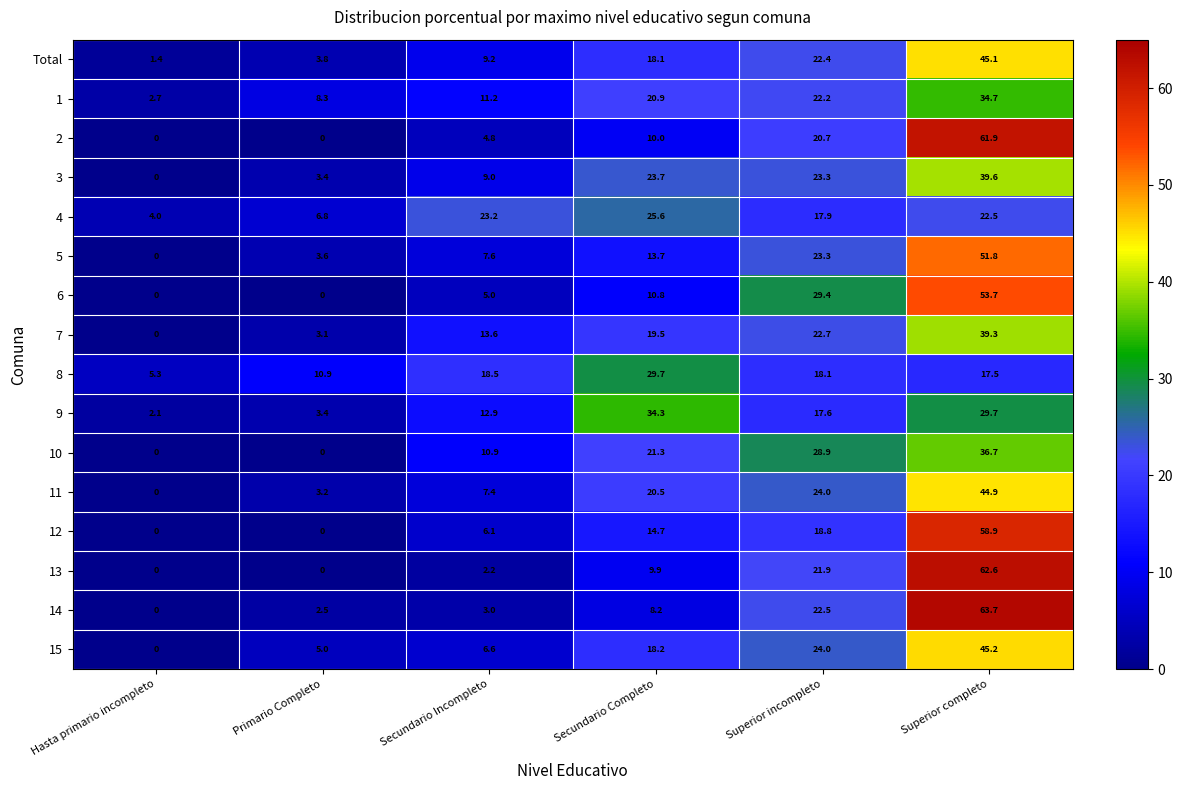

Which category has the highest value across all series?

Superior completo